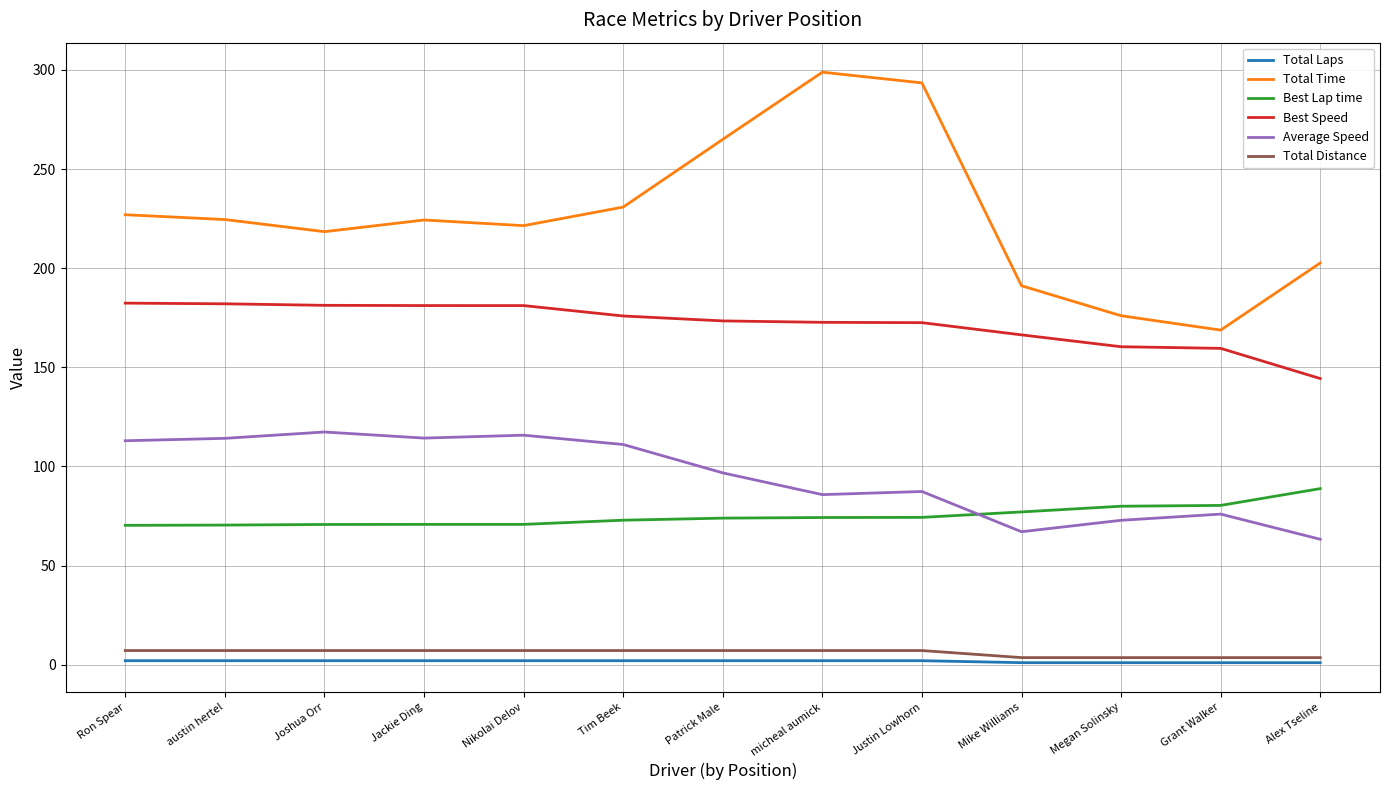

Is it true that Best Lap time equals 73.9 at Patrick Male?

True